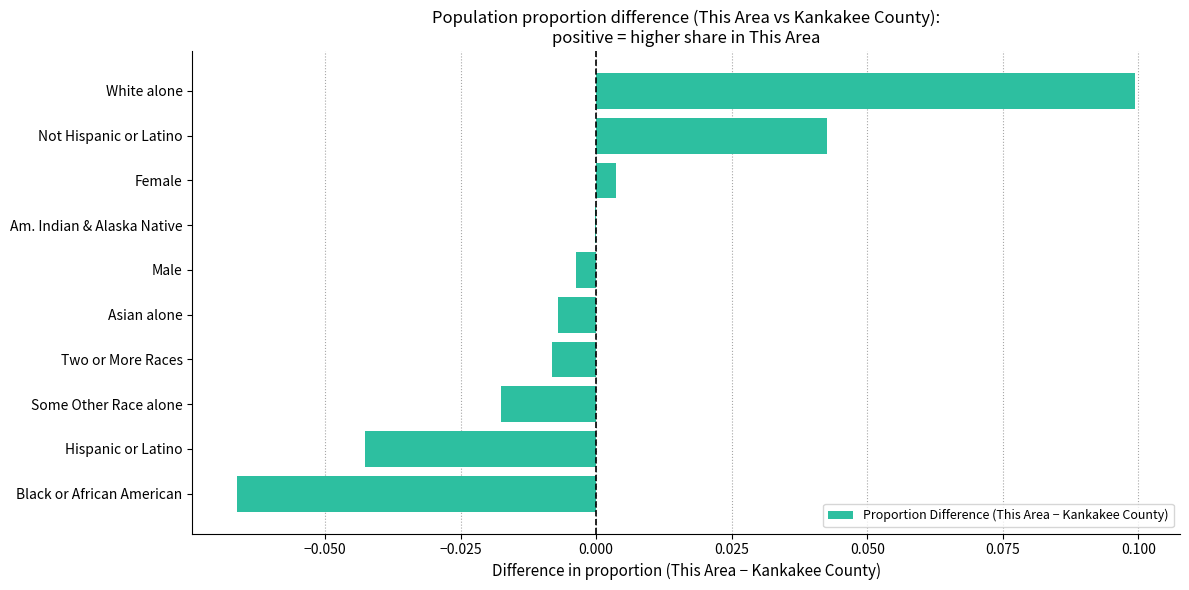

What is the greatest value displayed?

0.1